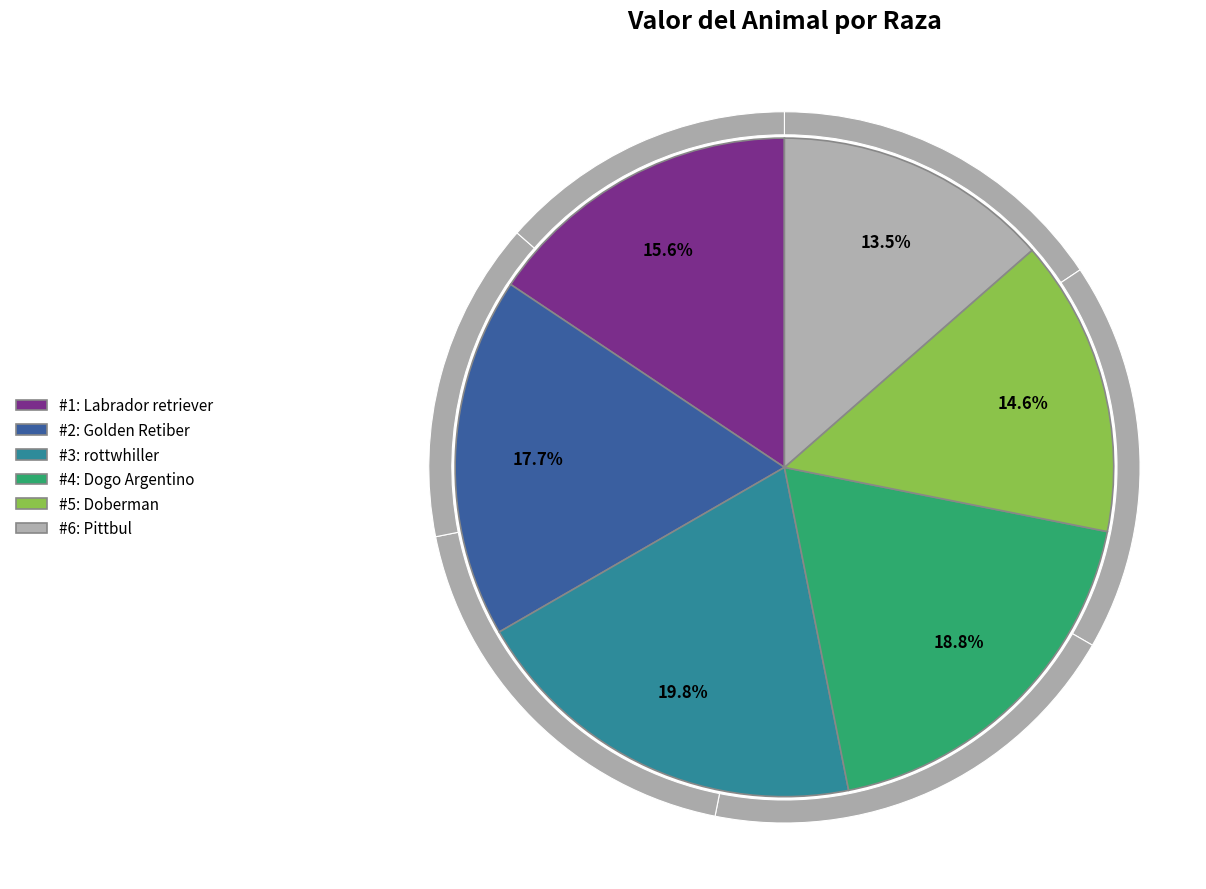

Combined, do rottwhiller and Golden Retiber account for over 50%?

No